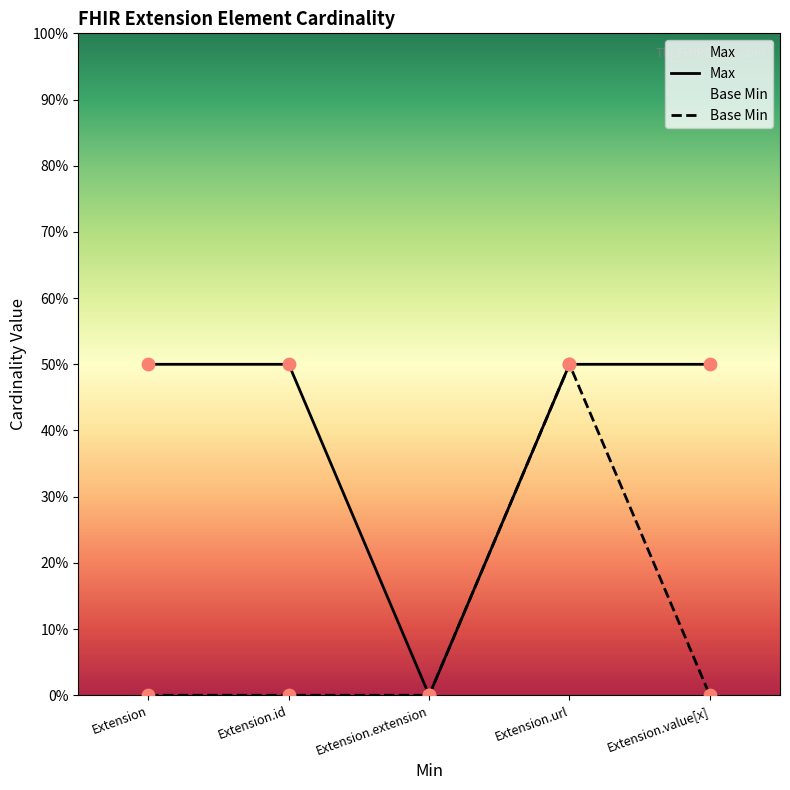

Which series contains the highest Y value?

Max